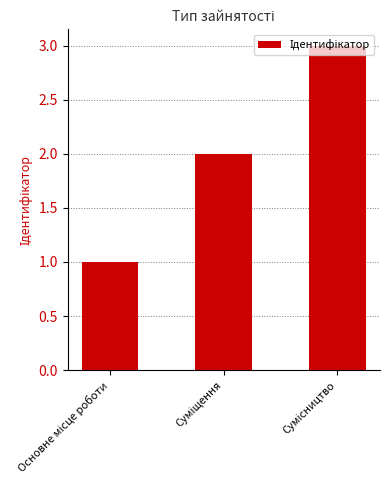

Count the values in the range 1 to 3.

3